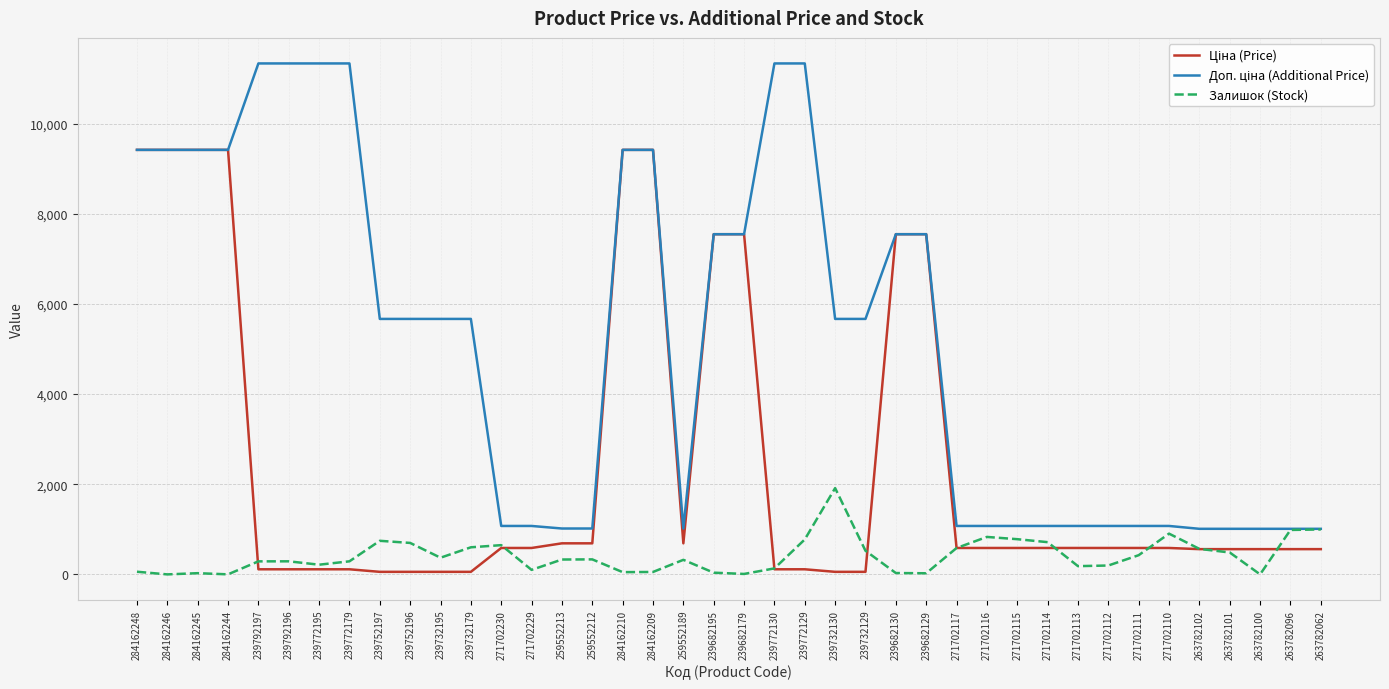

What is the total value across all series at 259552213?

2036.9